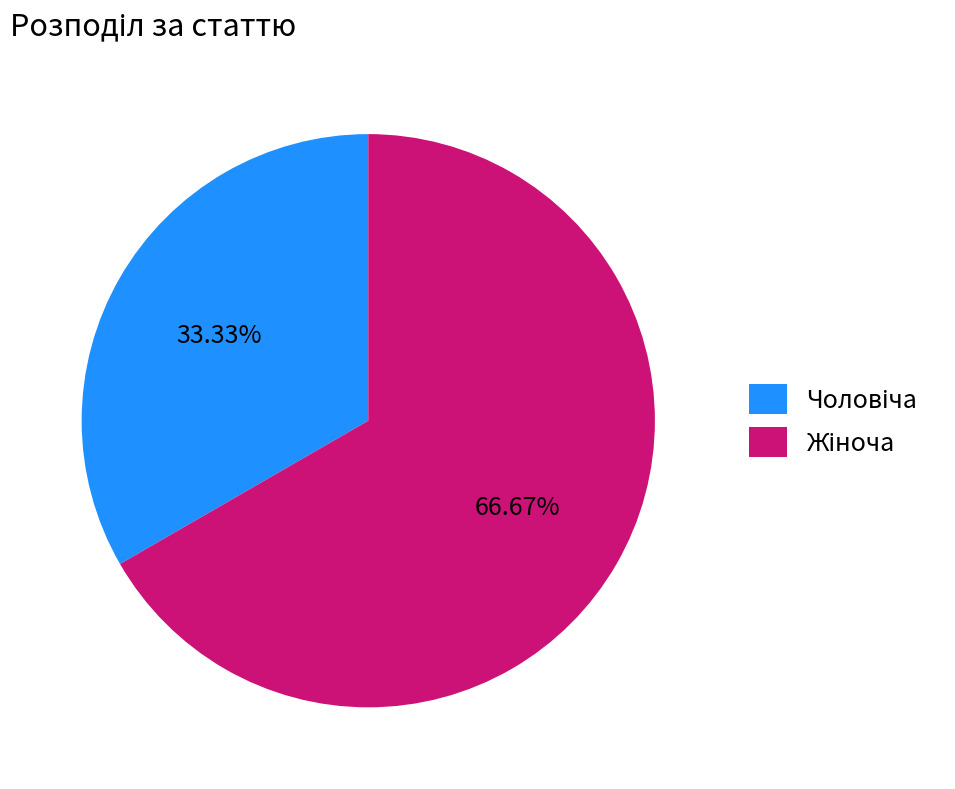

Is there any slice that represents more than half of the pie?

Yes